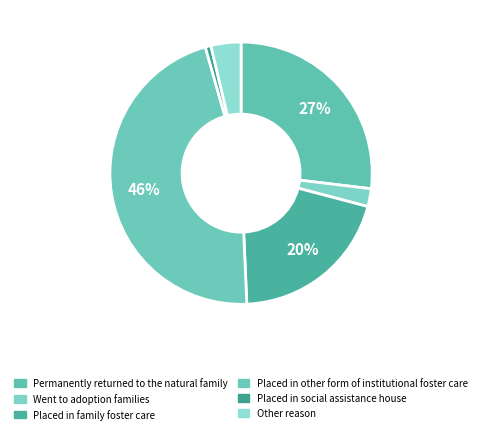

How many slices are in this pie chart?

6